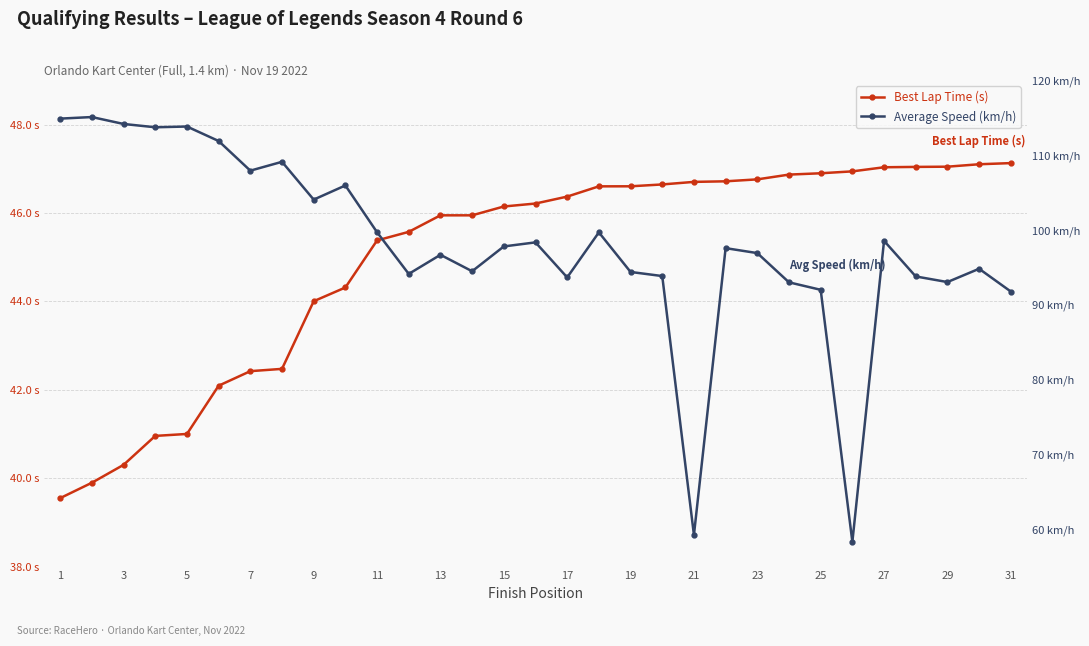

List the series in order of their overall mean, highest first.

Average Speed (km/h), Best Lap Time (s)